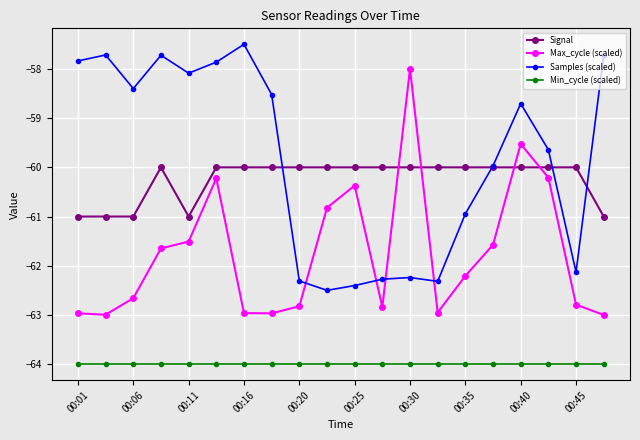

What is the minimum value for Max_cycle (scaled)?

-63.0